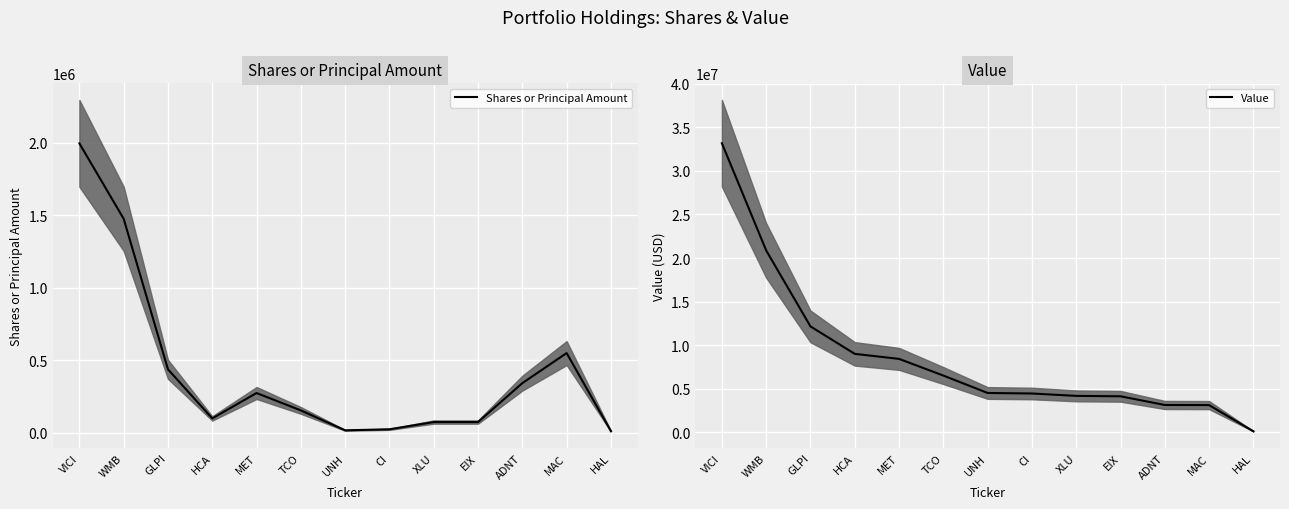

What is the total value across all series at MAC?

3647000